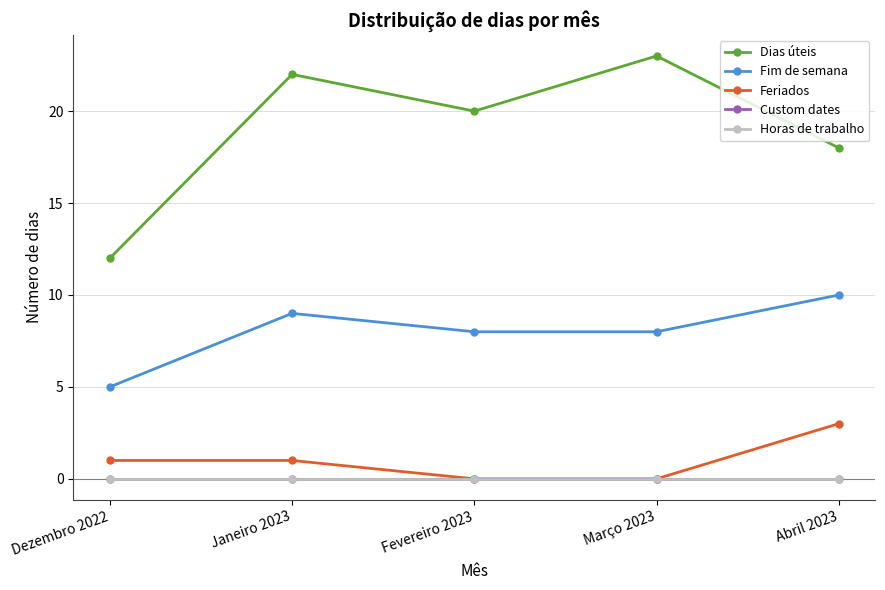

What is the total value across all series at Dezembro 2022?

18